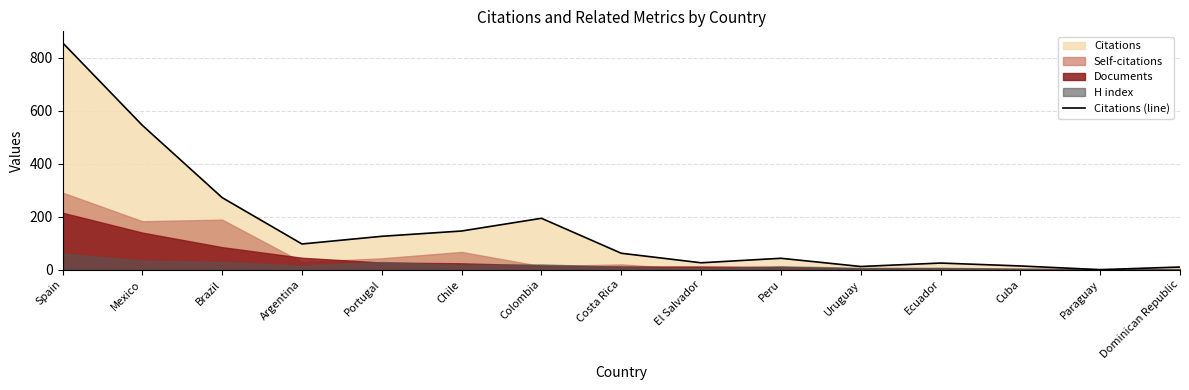

Count the number of values greater than 62.

7